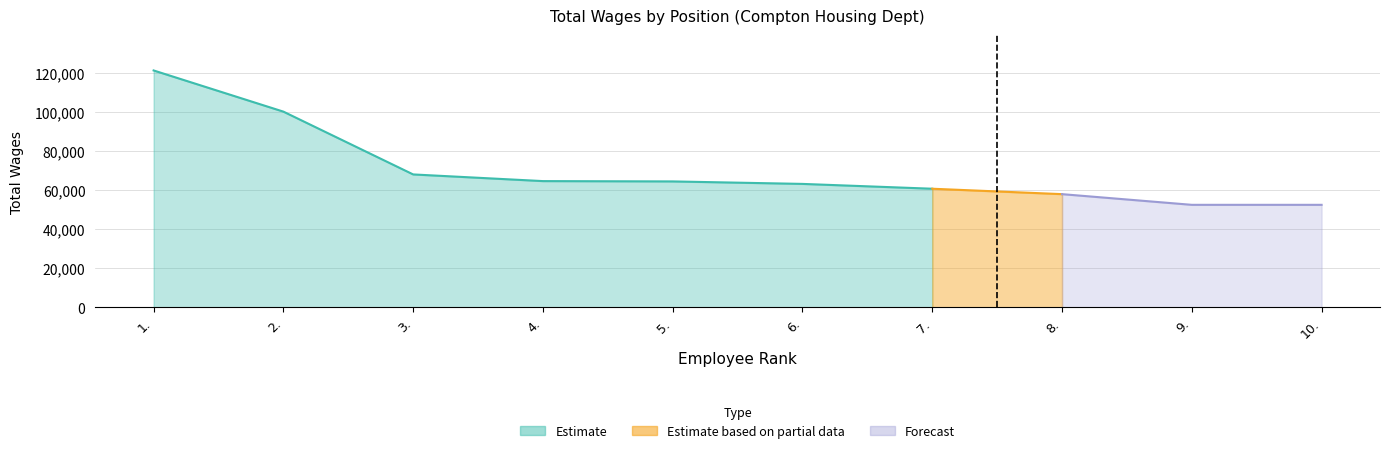

What is the minimum value shown in the chart?

52545